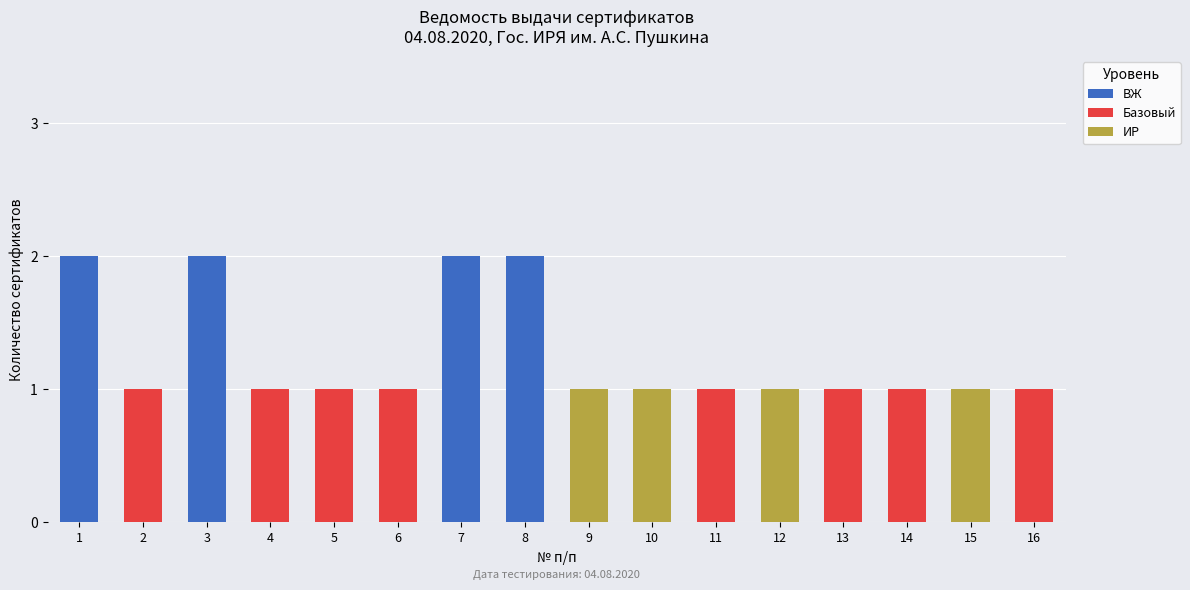

Are the bars grouped side by side (vs. stacked)?

No